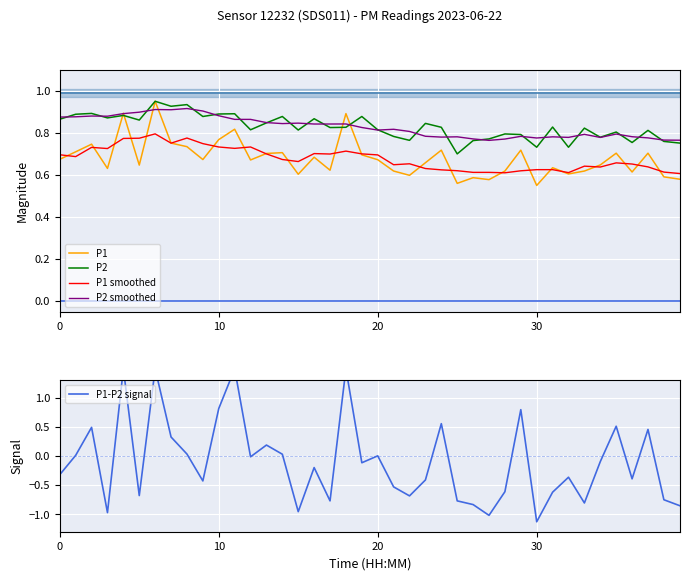

In P1, how many points are higher than both neighbors (excluding endpoints)?

13